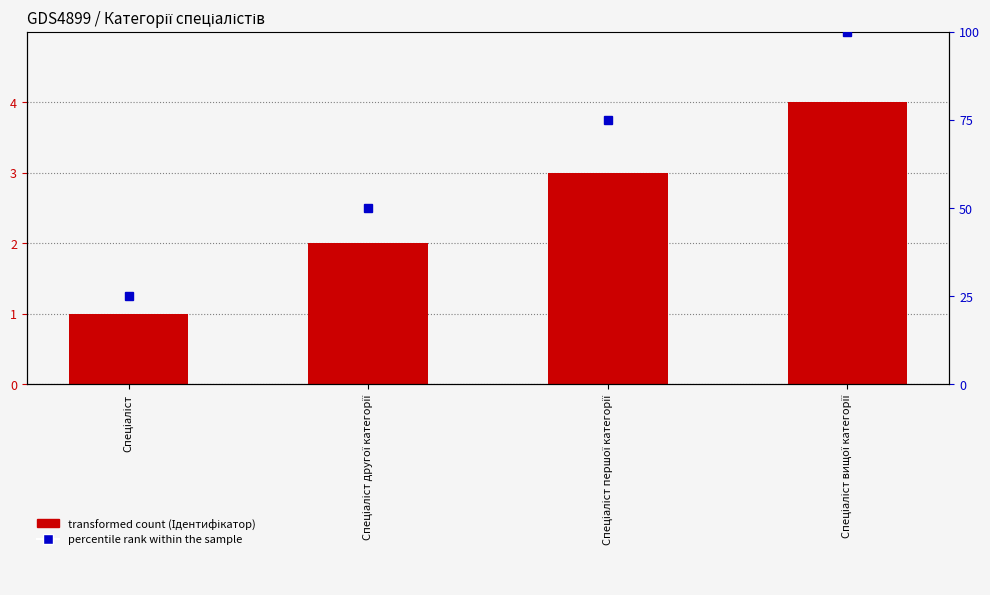

Approximately how many times larger is the value at Спеціаліст другої категорії compared to Спеціаліст першої категорії?

0.7